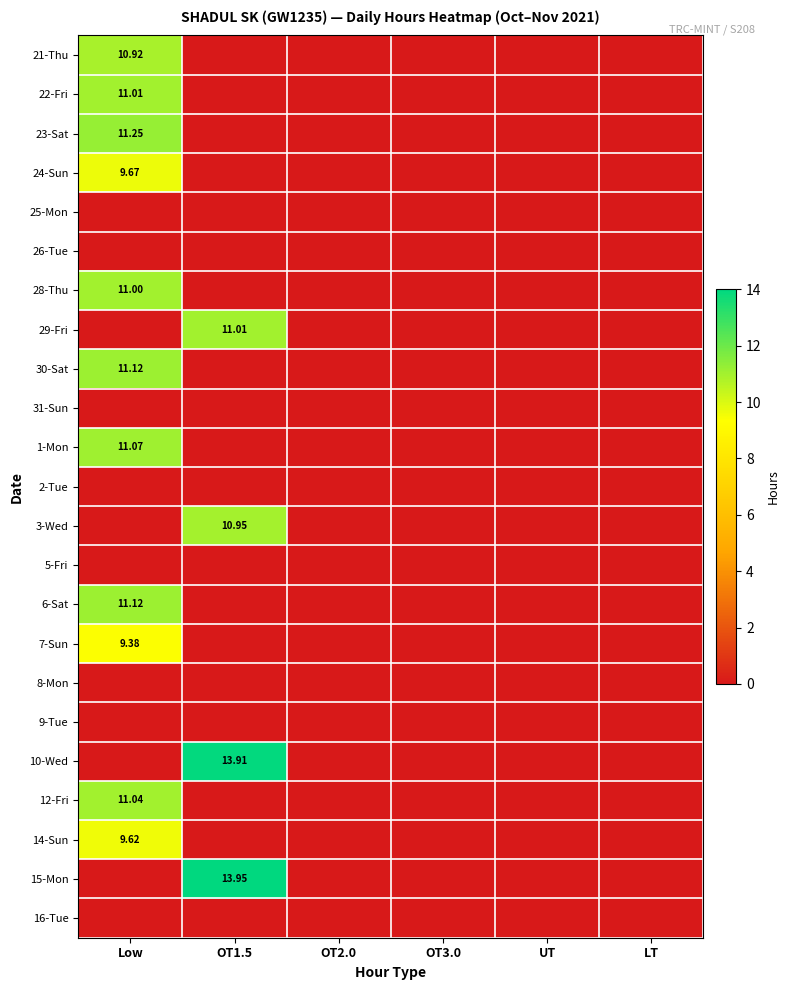

Is it true that 25-Mon equals 0.0 at UT?

True